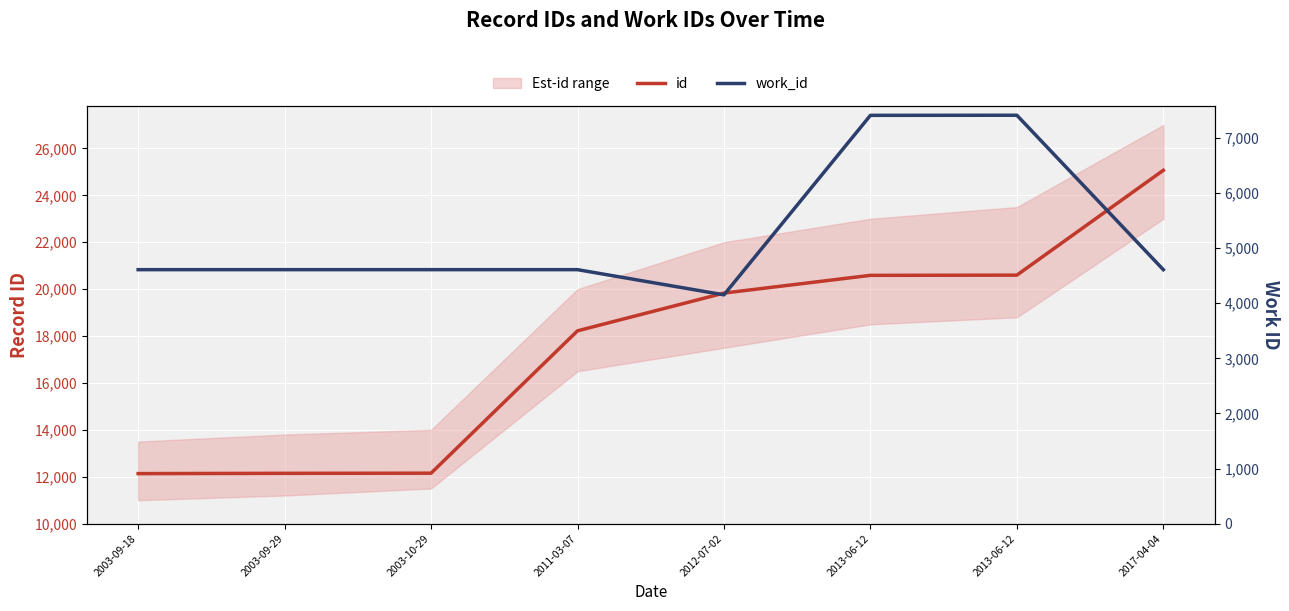

How many lines are shown in the chart?

2